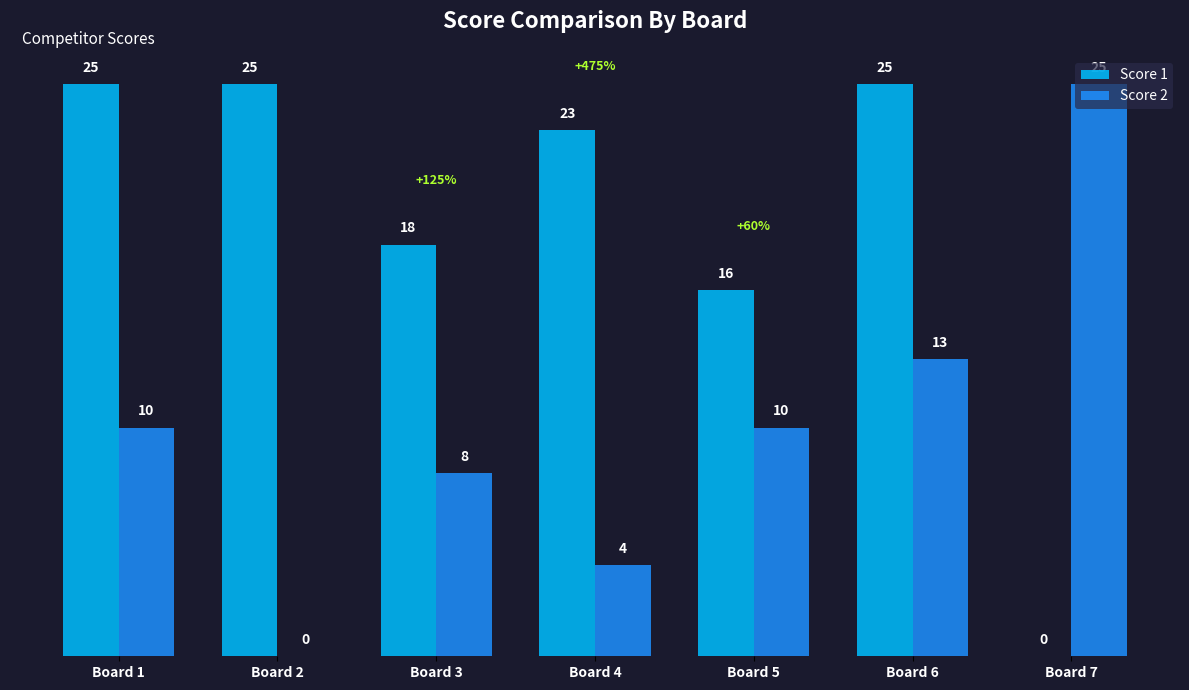

Between Board 4 and Board 6, which series saw the biggest shift?

Score 2